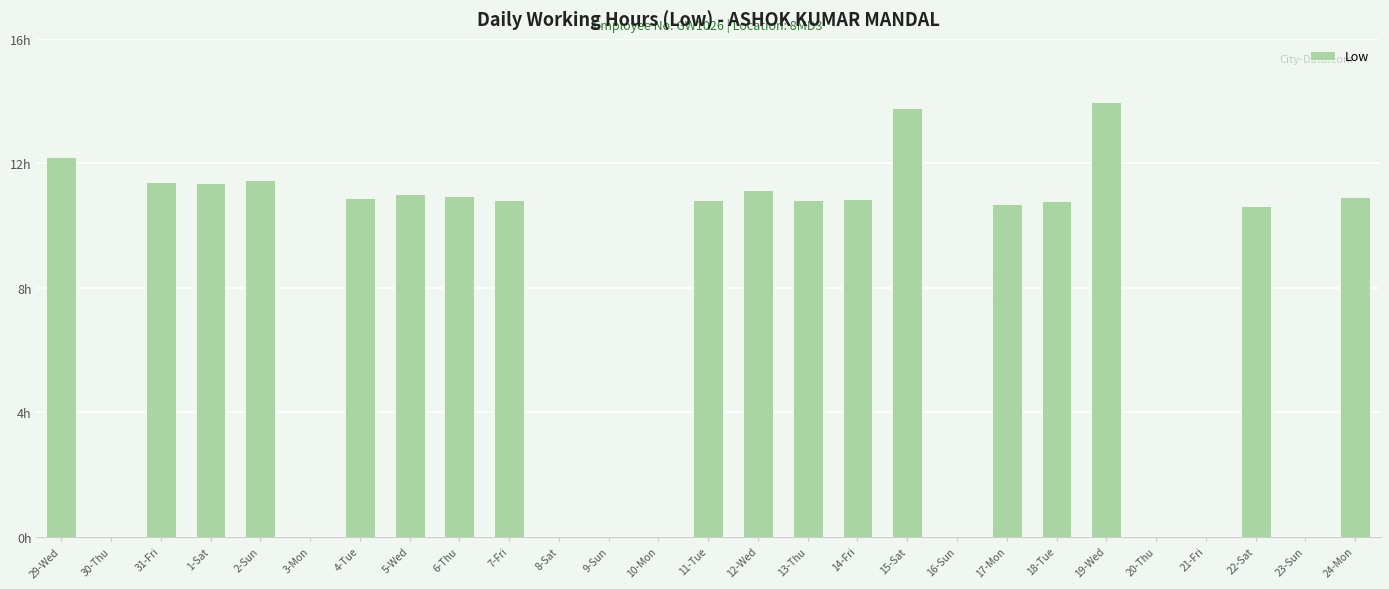

What is the sum of the values at 21-Fri and 7-Fri?

10.8